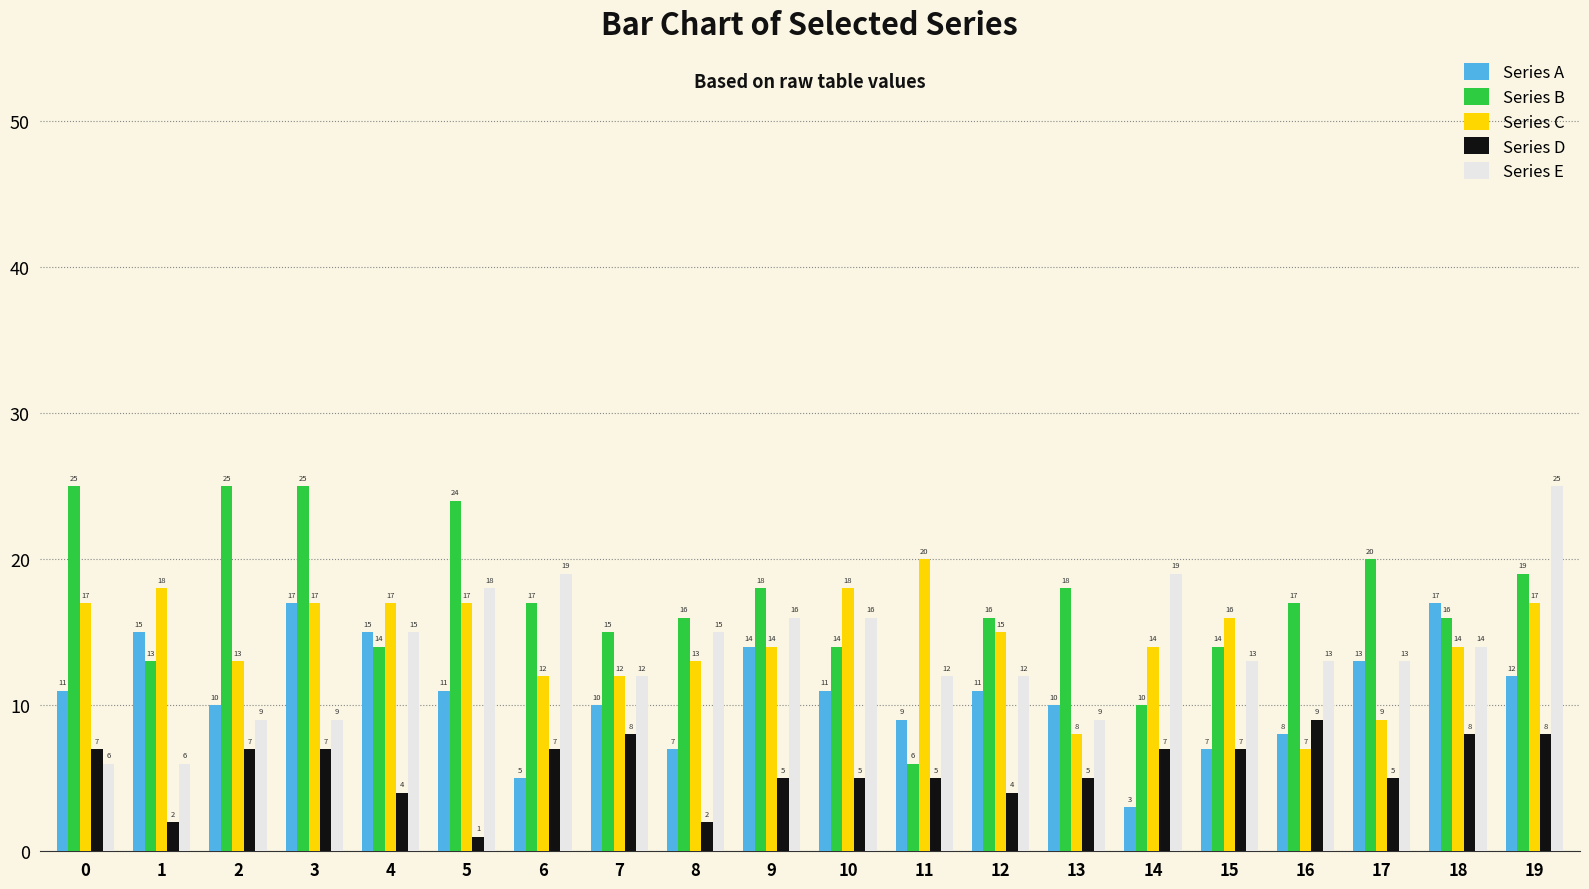

Between 12 and 13, which series saw the biggest shift?

Series C